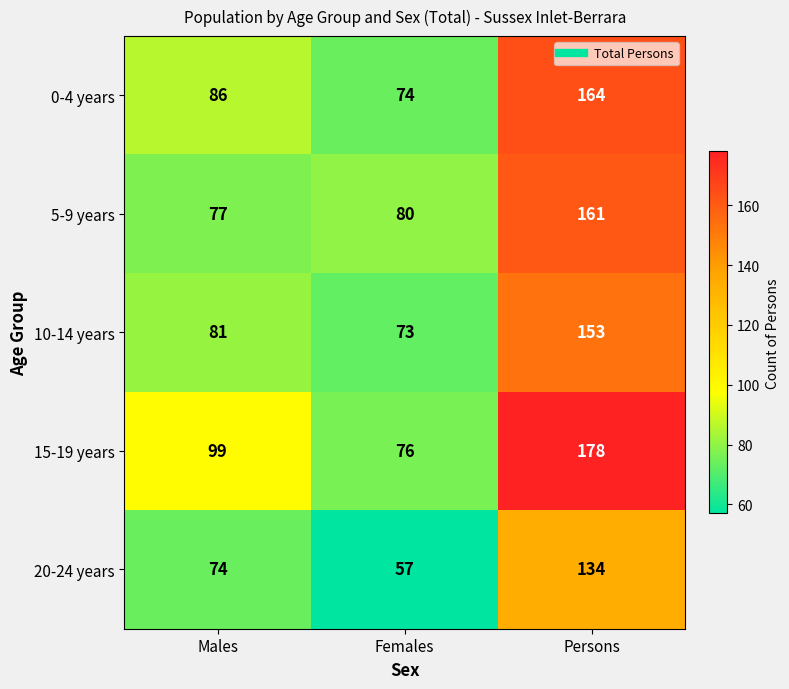

What is the sum of all 0-4 years values?

324